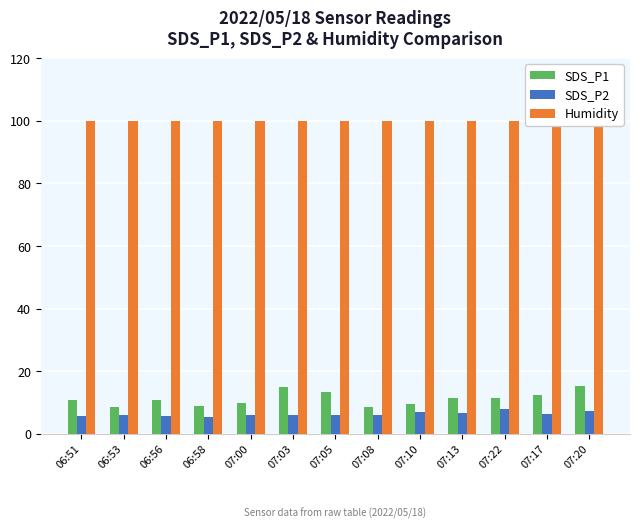

What are all the series names shown in the legend?

SDS_P1, SDS_P2, Humidity